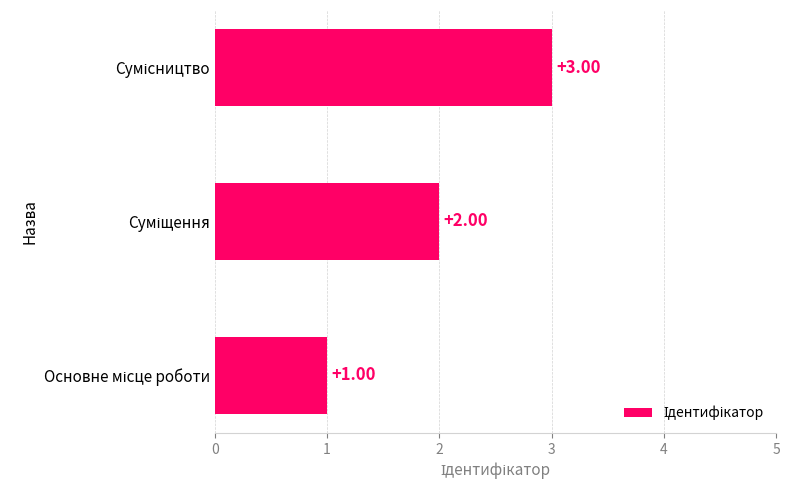

How many bars are there in total?

3